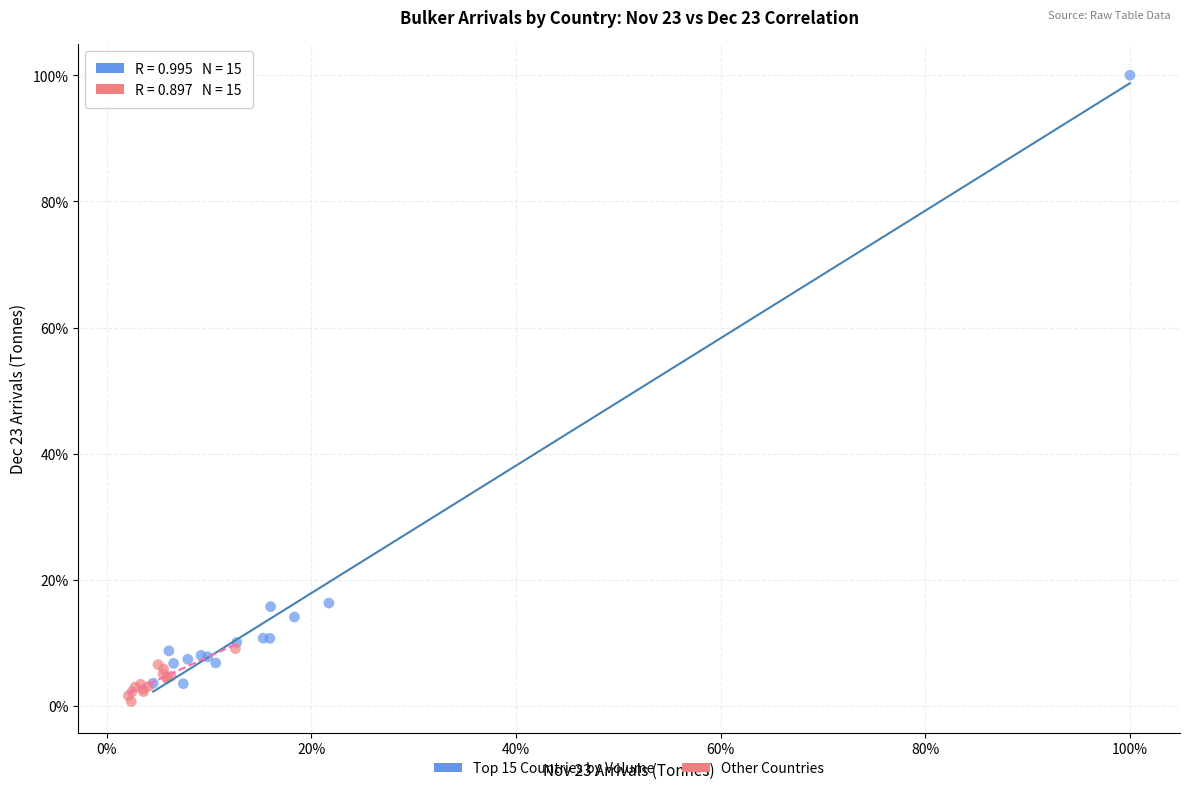

Which series reaches the maximum Y coordinate?

Top 15 Countries by Volume